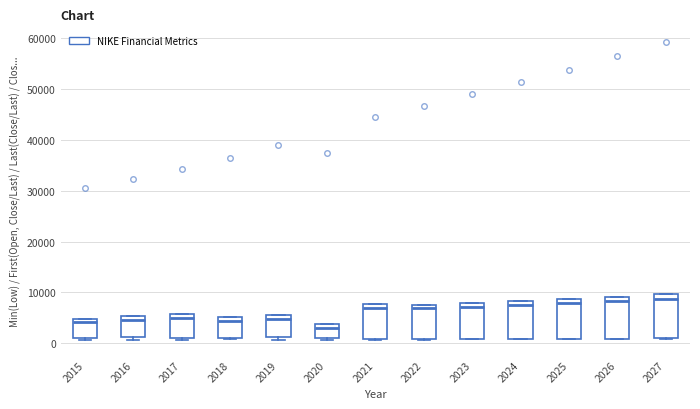

Where does the median line of the box at x = 2019 sit on the y-axis? The values are not printed on the chart, so give them approximately, as read against the axis.

5000